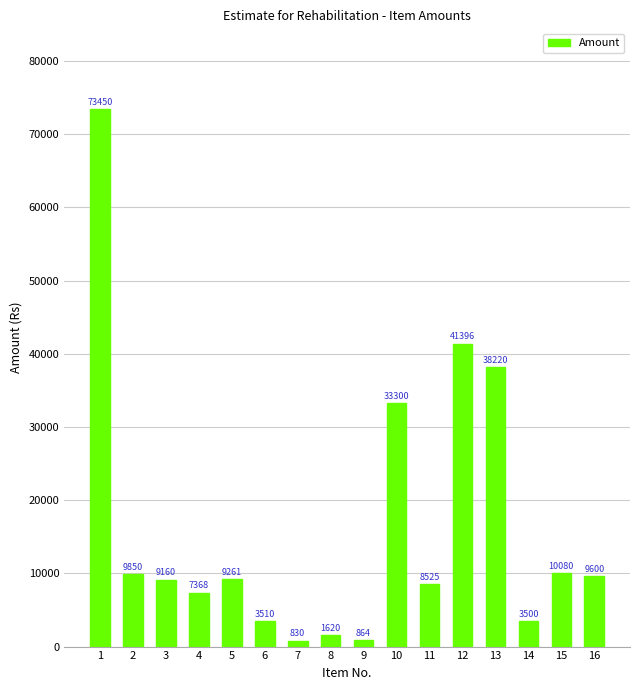

How many distinct data groups are displayed?

1